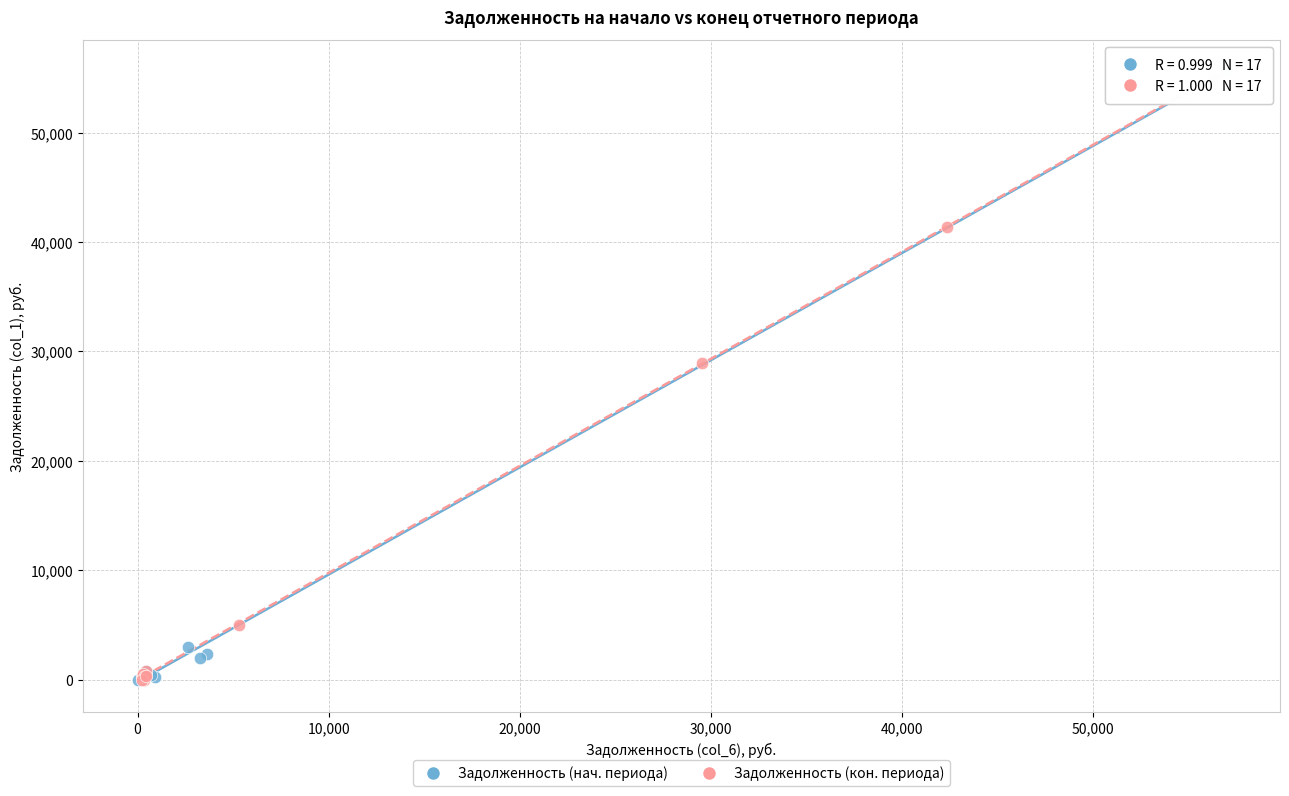

What are all the series names shown in the legend?

Задолженность (нач. периода), Задолженность (кон. периода)